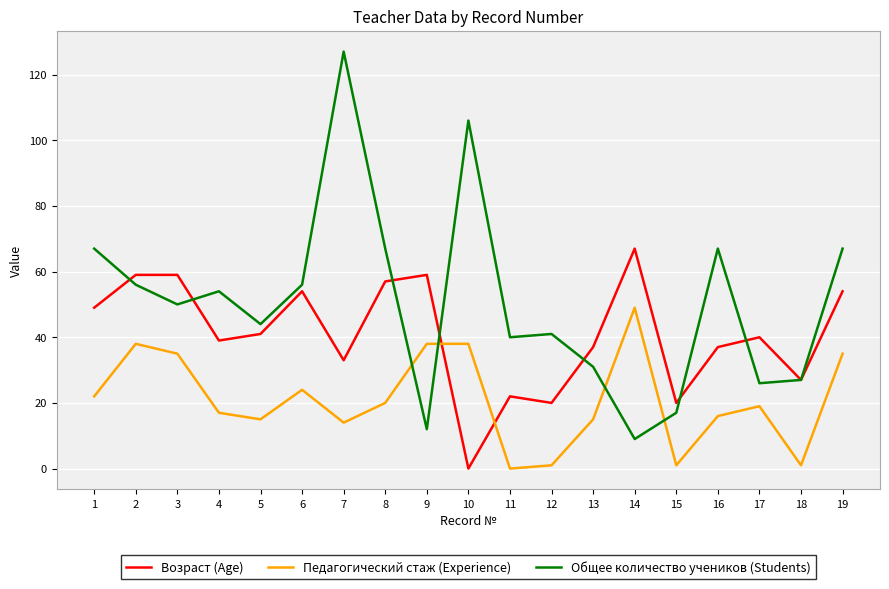

Rank the series by their maximum value, from highest to lowest.

Общее количество учеников (Students), Возраст (Age), Педагогический стаж (Experience)